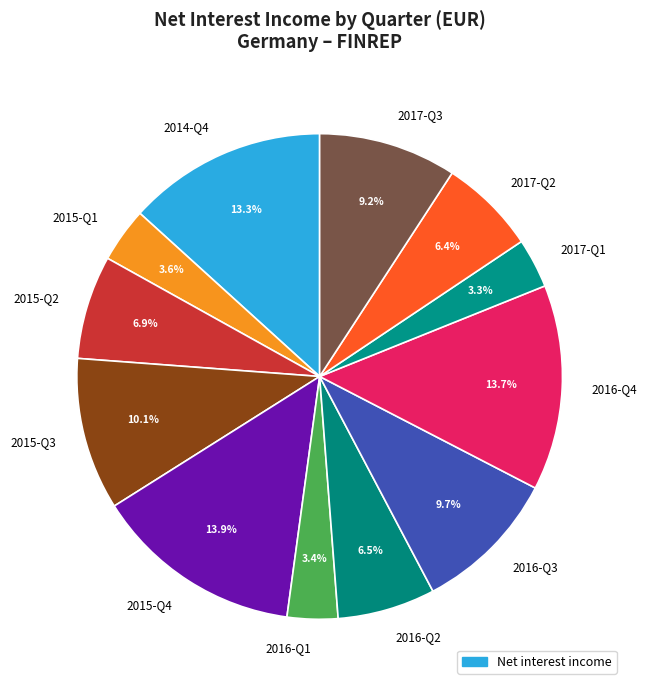

True or false: 2015-Q3 accounts for 10% of the total.

True